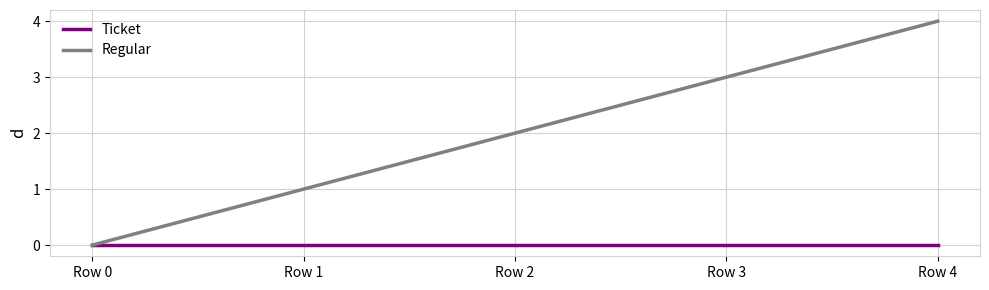

Between Row 0 and Row 1, which series saw the biggest shift?

Regular